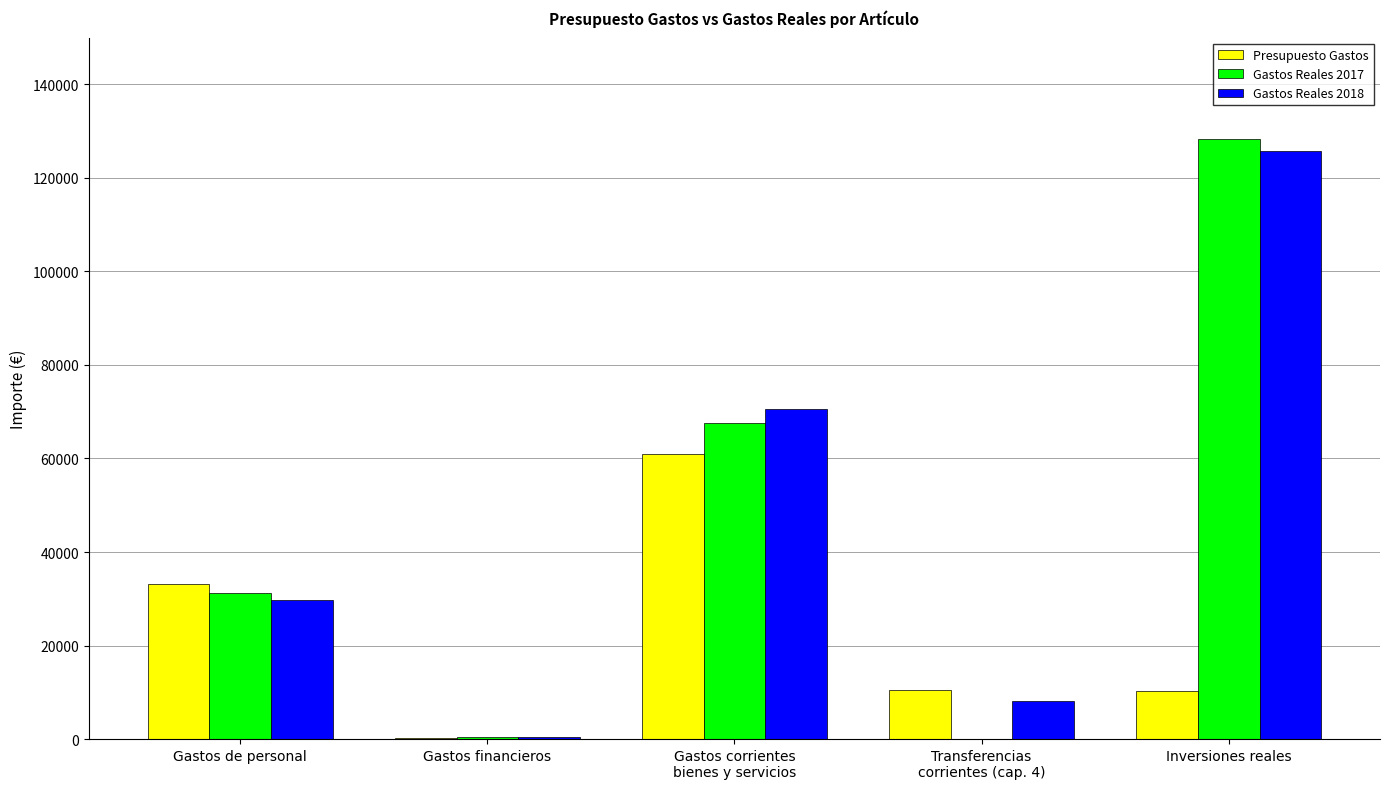

Is the value of Presupuesto Gastos at Gastos de personal greater than the value of Gastos Reales 2017 at Inversiones reales?

No